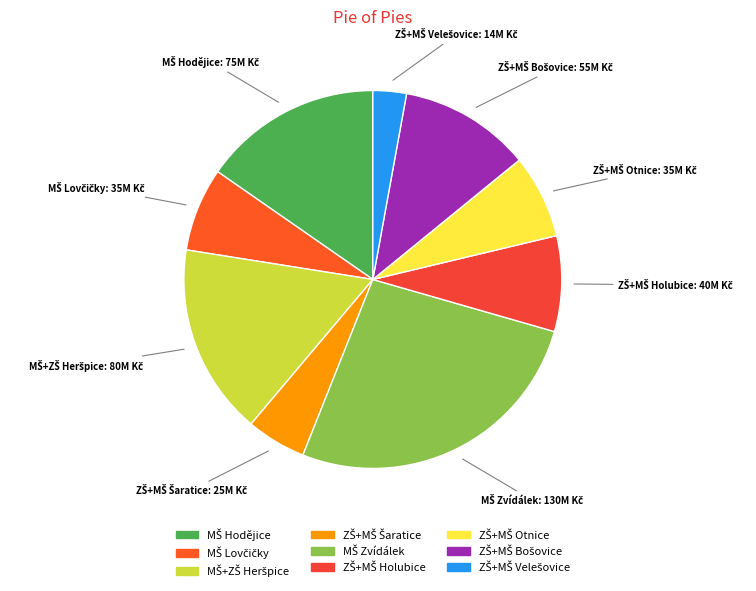

Count the number of slices in the pie.

9